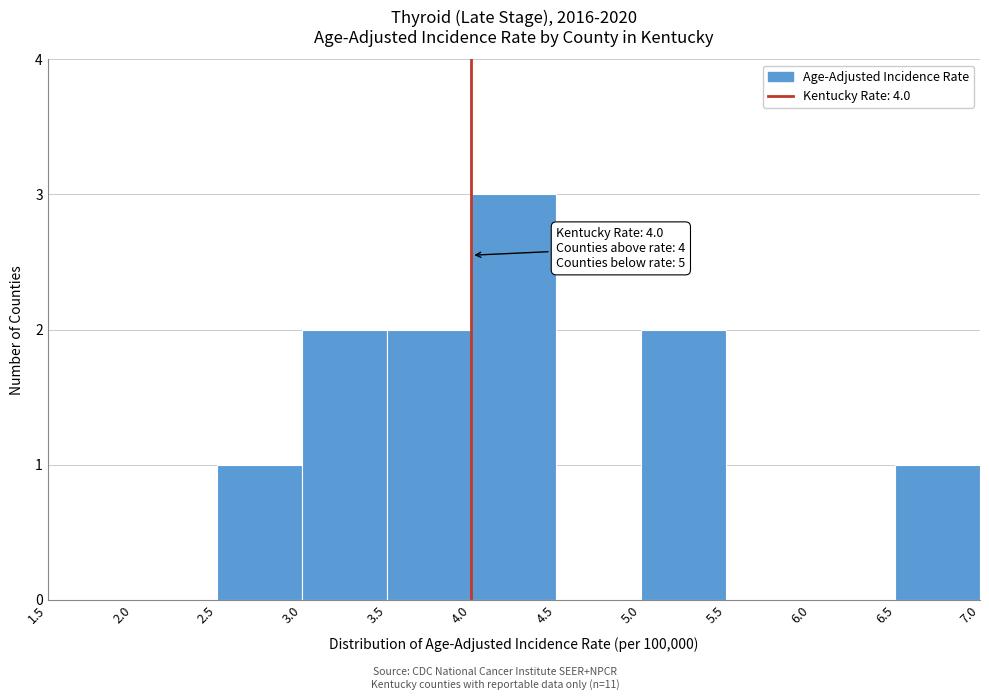

Which range on the x-axis has the tallest bar?

4.0 to 4.5